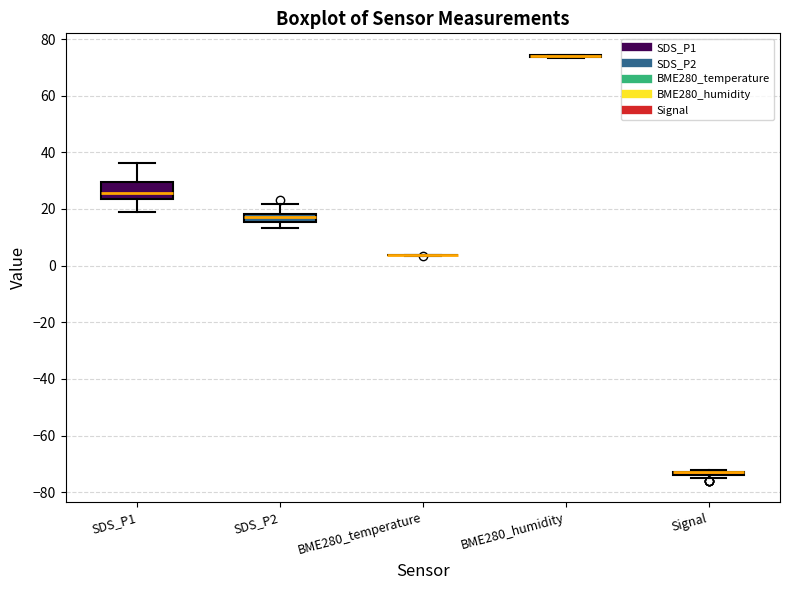

Comparing the boxes themselves (not the whiskers), which one is the tallest?

SDS_P1